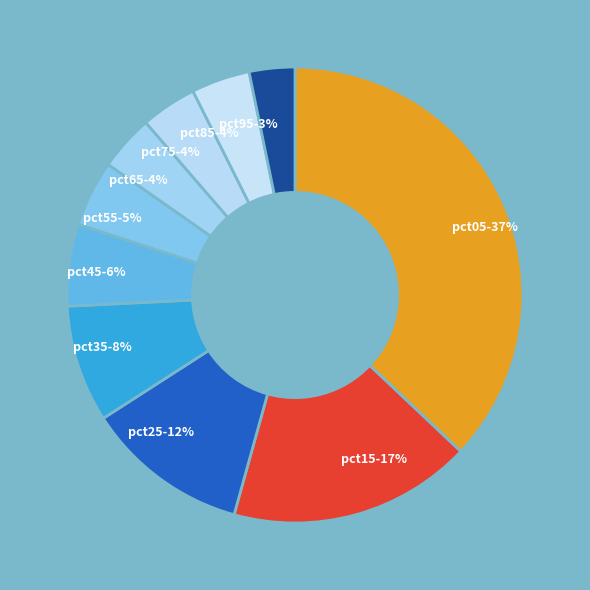

Is it true that pct25 is 20% of the pie?

False